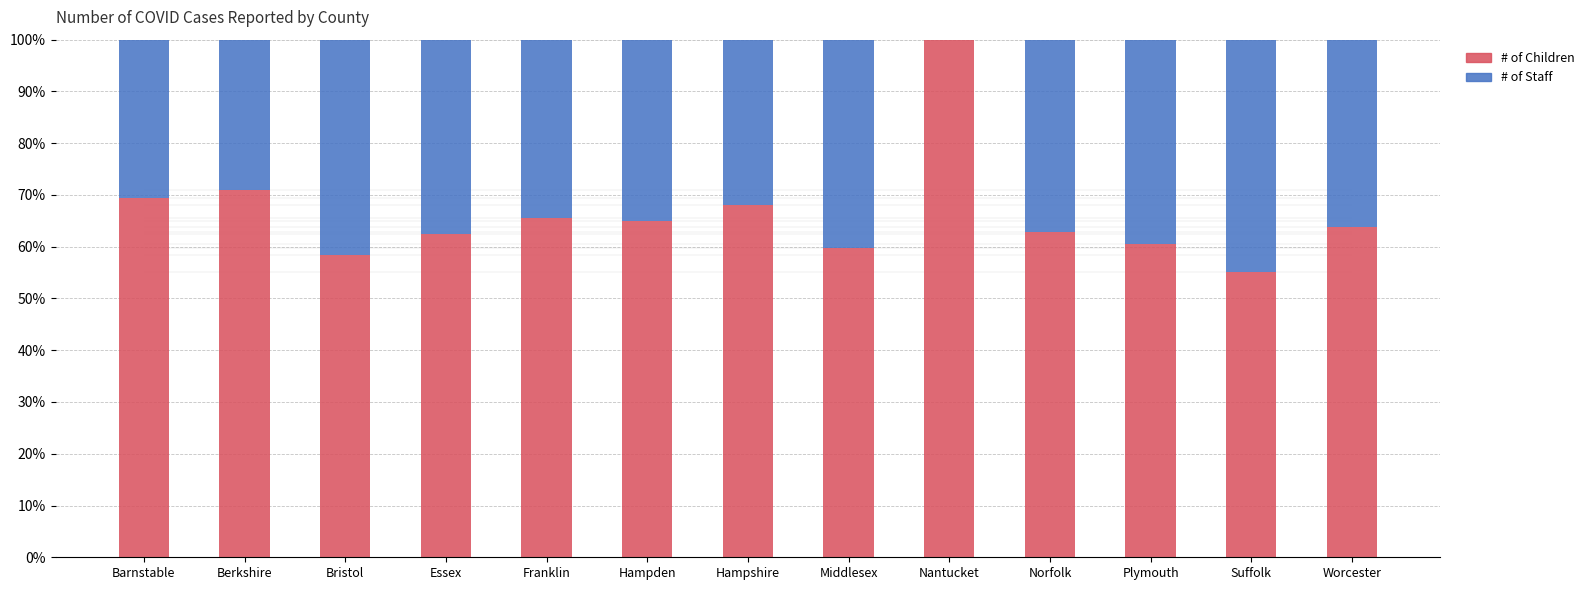

The value of # of Children at Plymouth is 60.4. True or false?

True